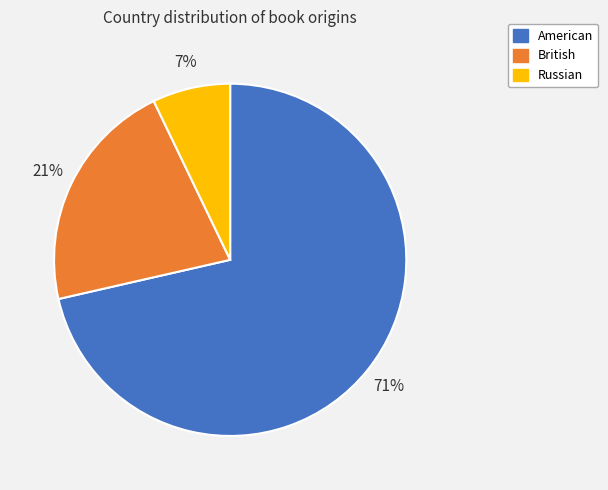

How many segments does this pie chart have?

3